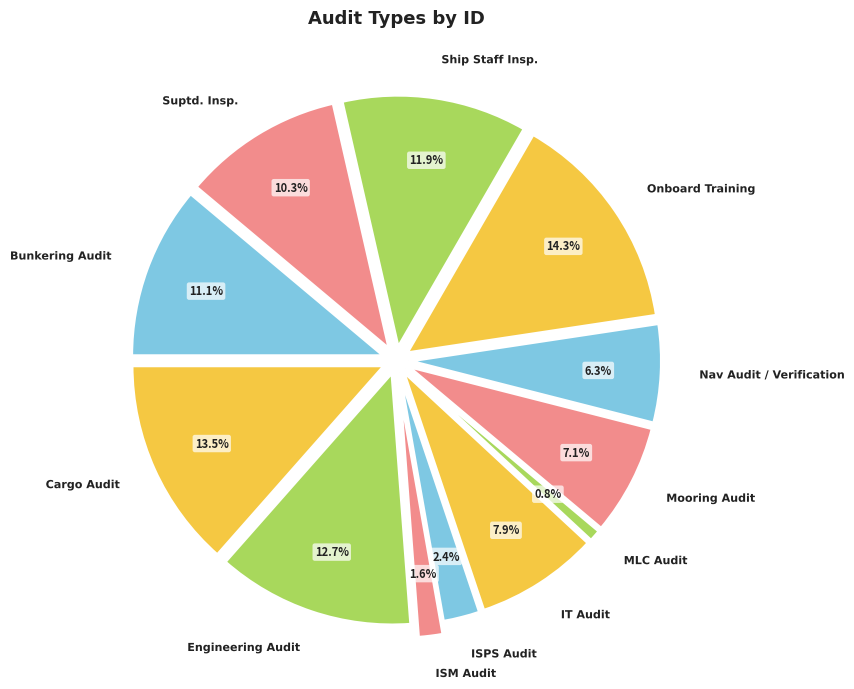

What is the smallest slice in the pie chart?

MLC Audit